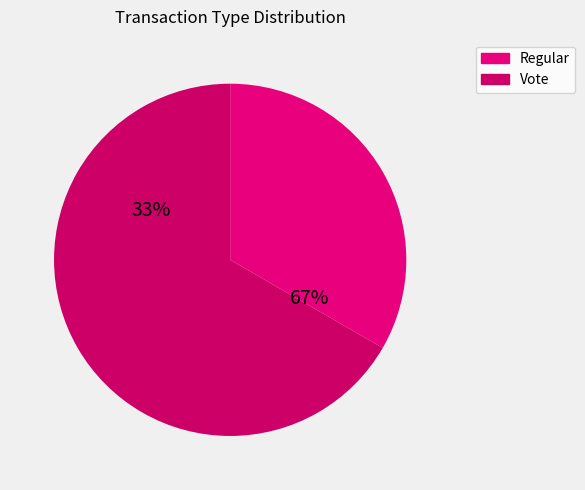

Approximately how many times larger is the value at Vote compared to Regular?

2.0